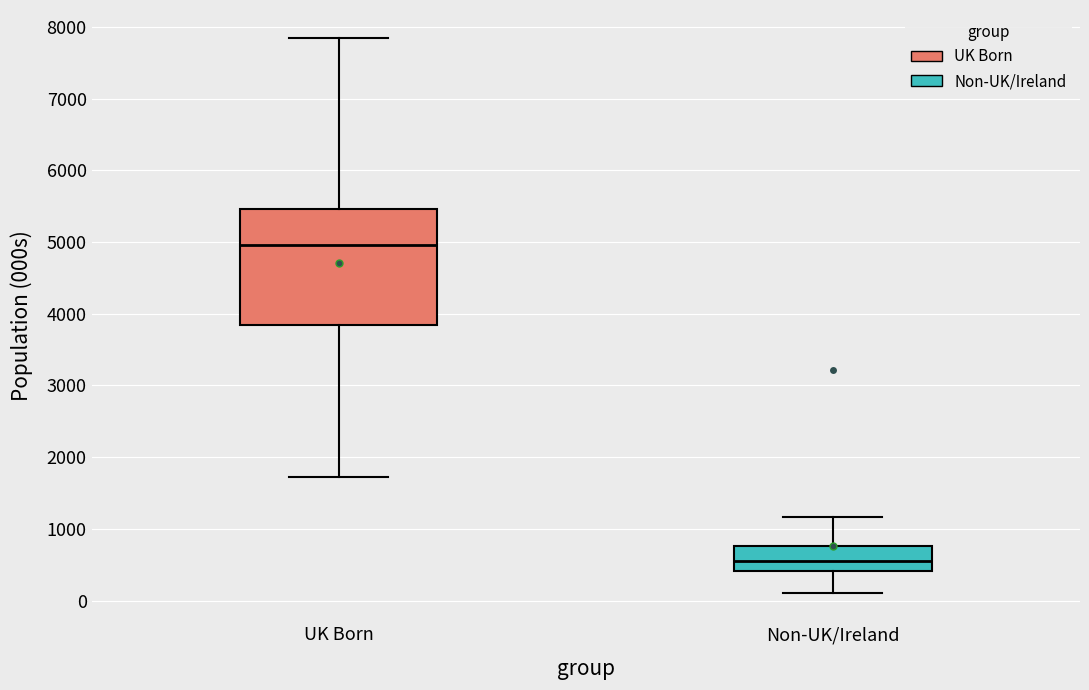

Comparing the boxes themselves (not the whiskers), which one is the tallest?

UK Born